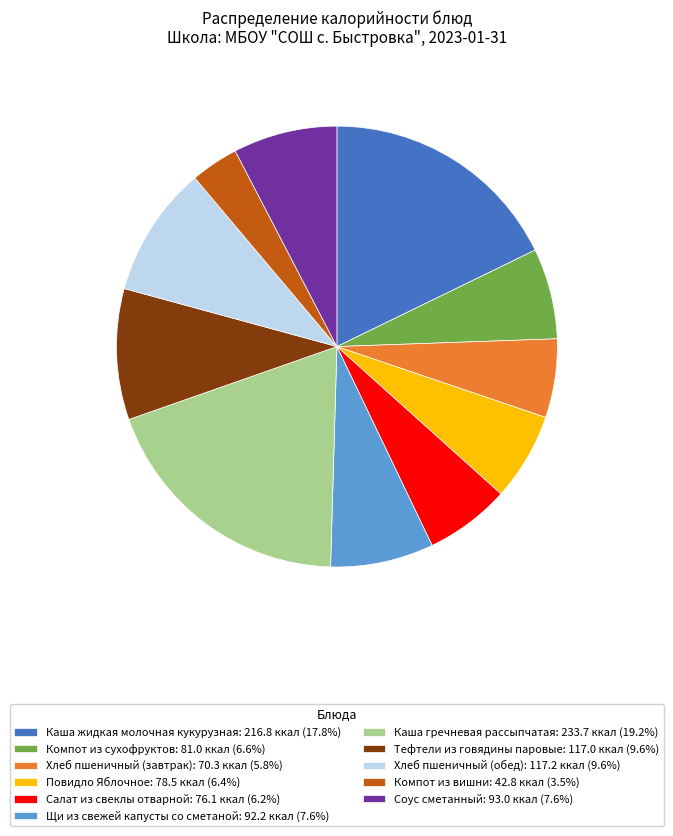

Does Соус сметанный account for over 50% of the chart?

No